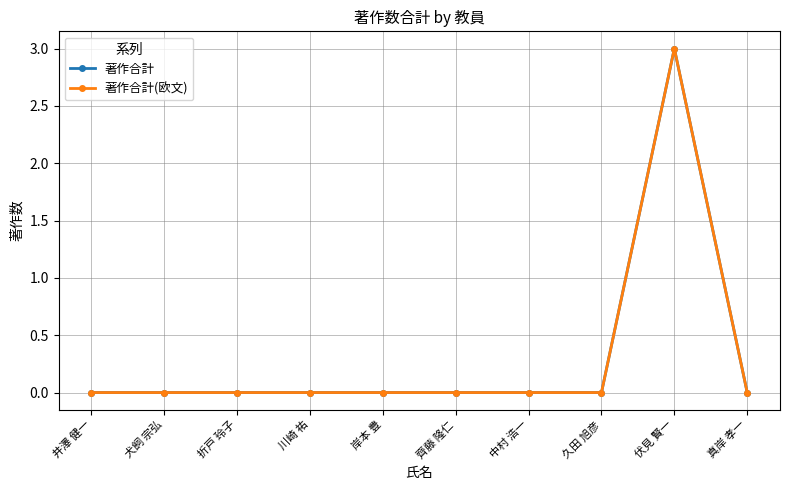

Rank the series at 久田 旭彦 from highest to lowest value.

著作合計, 著作合計(欧文)